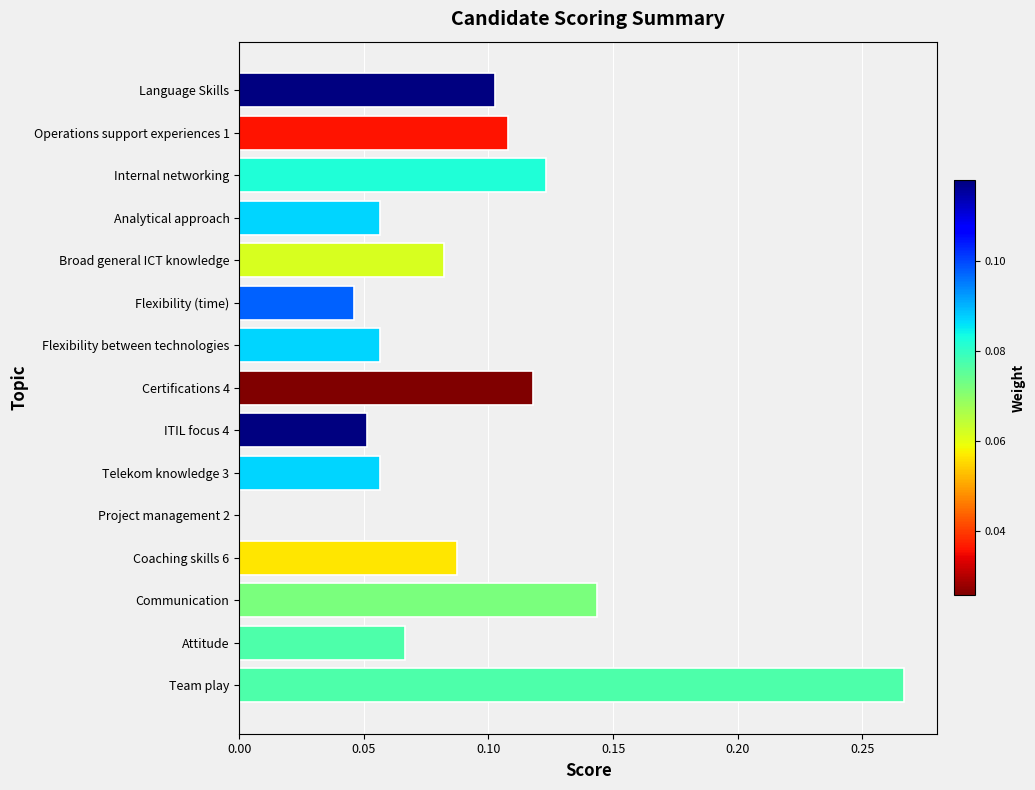

Which has a higher value, Flexibility (time) or Project management 2?

Flexibility (time)